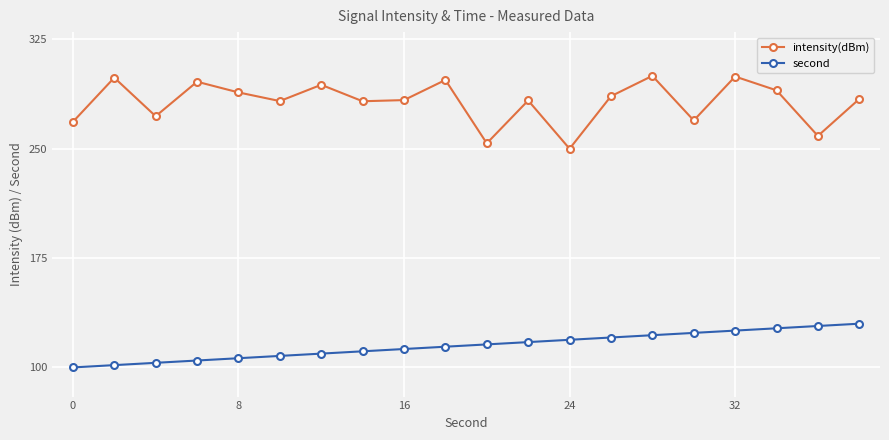

Rank the series by their maximum value, from lowest to highest.

second, intensity(dBm)